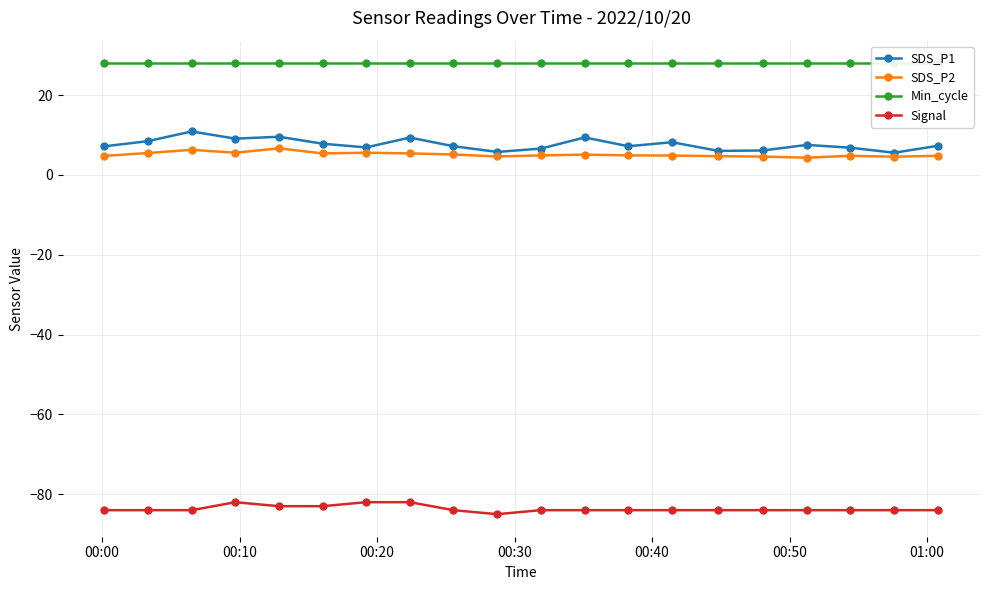

What are all the series names shown in the legend?

SDS_P1, SDS_P2, Min_cycle, Signal